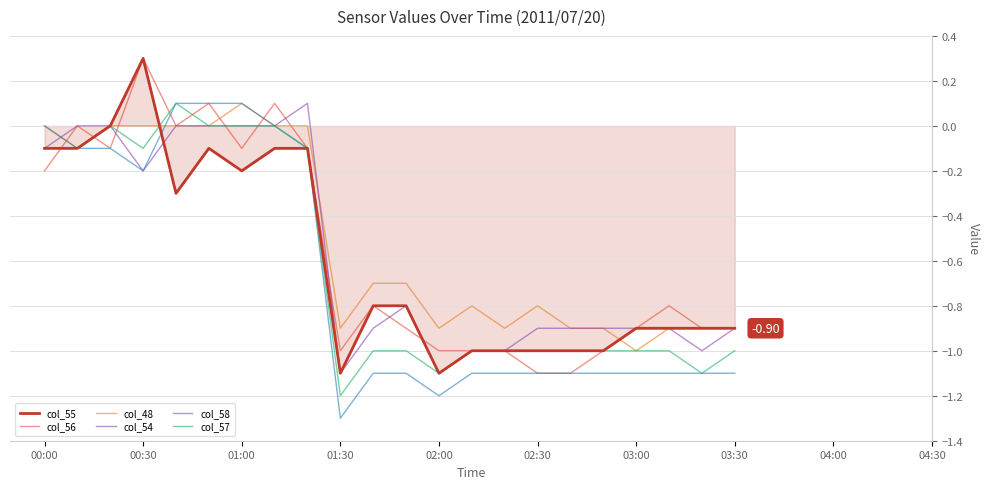

What are all the series names shown in the legend?

col_55, col_56, col_48, col_54, col_58, col_57